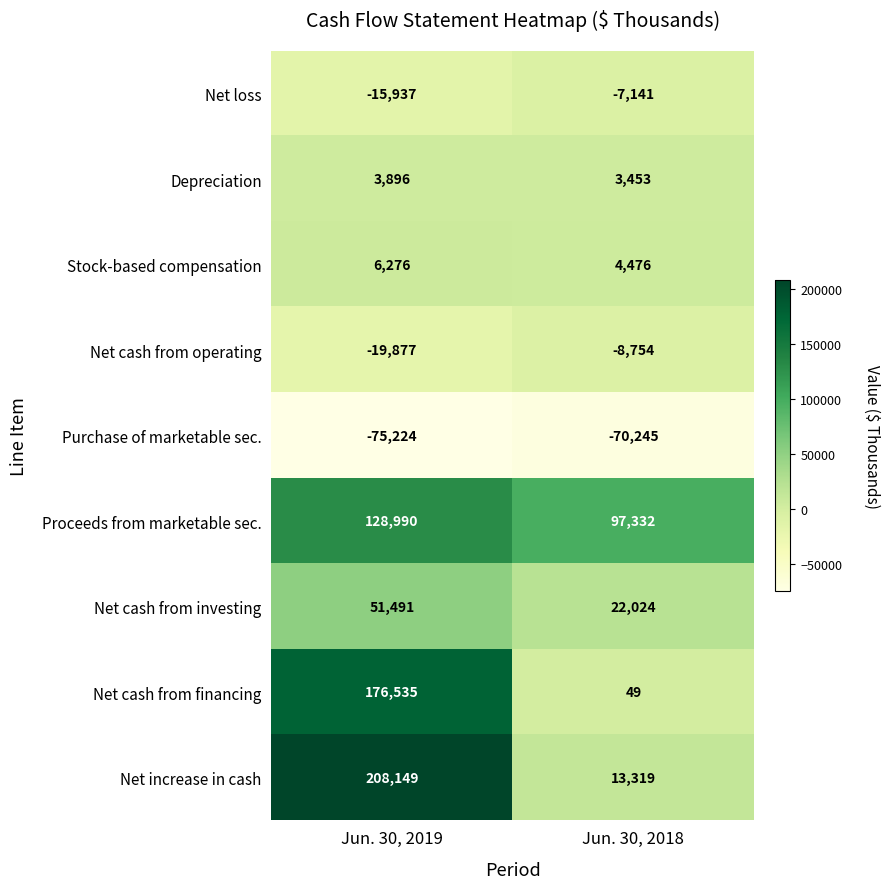

Reading right to left, list all the values displayed in this chart.

Net loss: Jun. 30, 2018=-7141	Jun. 30, 2019=-15937
Depreciation: Jun. 30, 2018=3453	Jun. 30, 2019=3896
Stock-based compensation: Jun. 30, 2018=4476	Jun. 30, 2019=6276
Net cash from operating: Jun. 30, 2018=-8754	Jun. 30, 2019=-19877
Purchase of marketable sec.: Jun. 30, 2018=-70245	Jun. 30, 2019=-75224
Proceeds from marketable sec.: Jun. 30, 2018=97332	Jun. 30, 2019=128990
Net cash from investing: Jun. 30, 2018=22024	Jun. 30, 2019=51491
Net cash from financing: Jun. 30, 2018=49	Jun. 30, 2019=176535
Net increase in cash: Jun. 30, 2018=13319	Jun. 30, 2019=208149